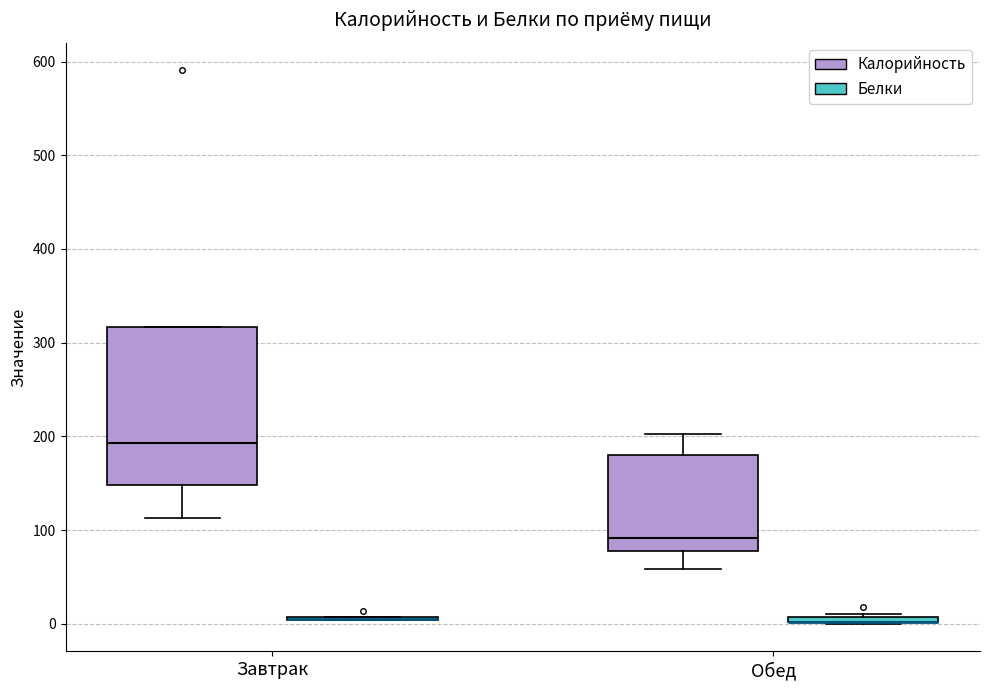

Which box is the tallest, from its lower edge to its upper edge?

Завтрак (Калорийность)